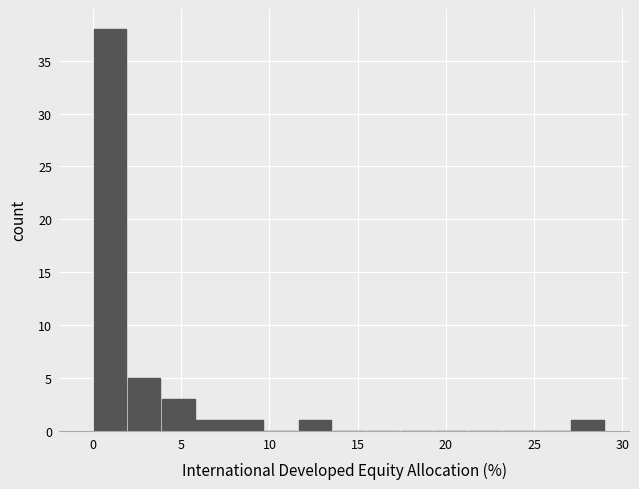

Read against the x-axis, roughly where is the centre of the tallest bar?

1.0